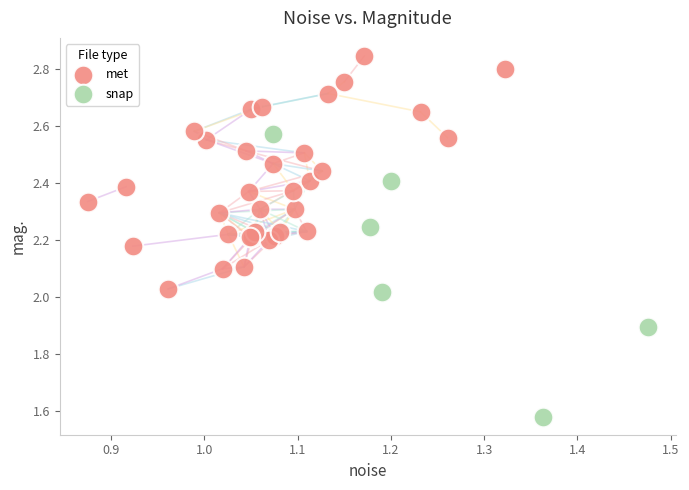

Which series reaches the minimum Y coordinate?

snap